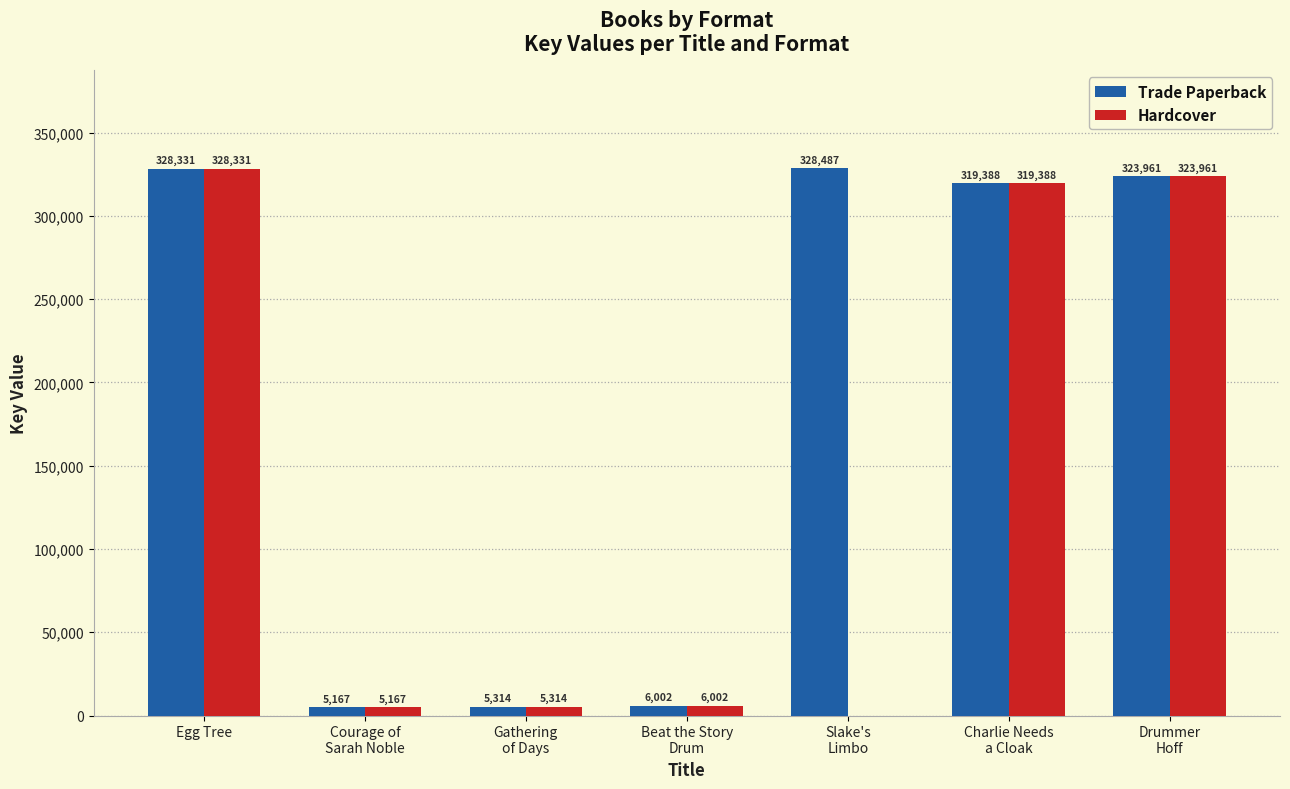

Where does the Hardcover series first go above 6002?

Egg Tree